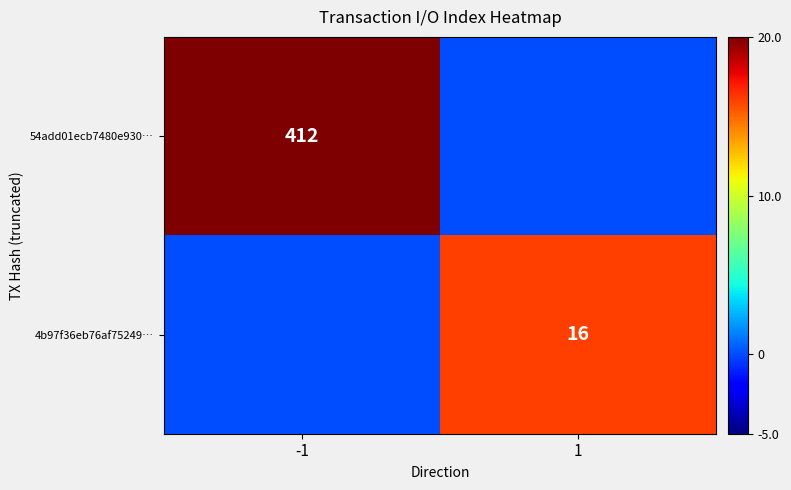

Where is 54add01ecb7480e930… nearest to the value 206?

-1